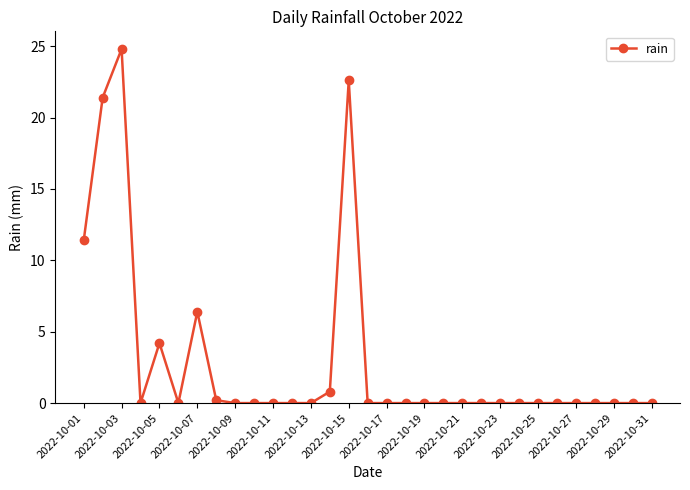

What is the average value?

3.0